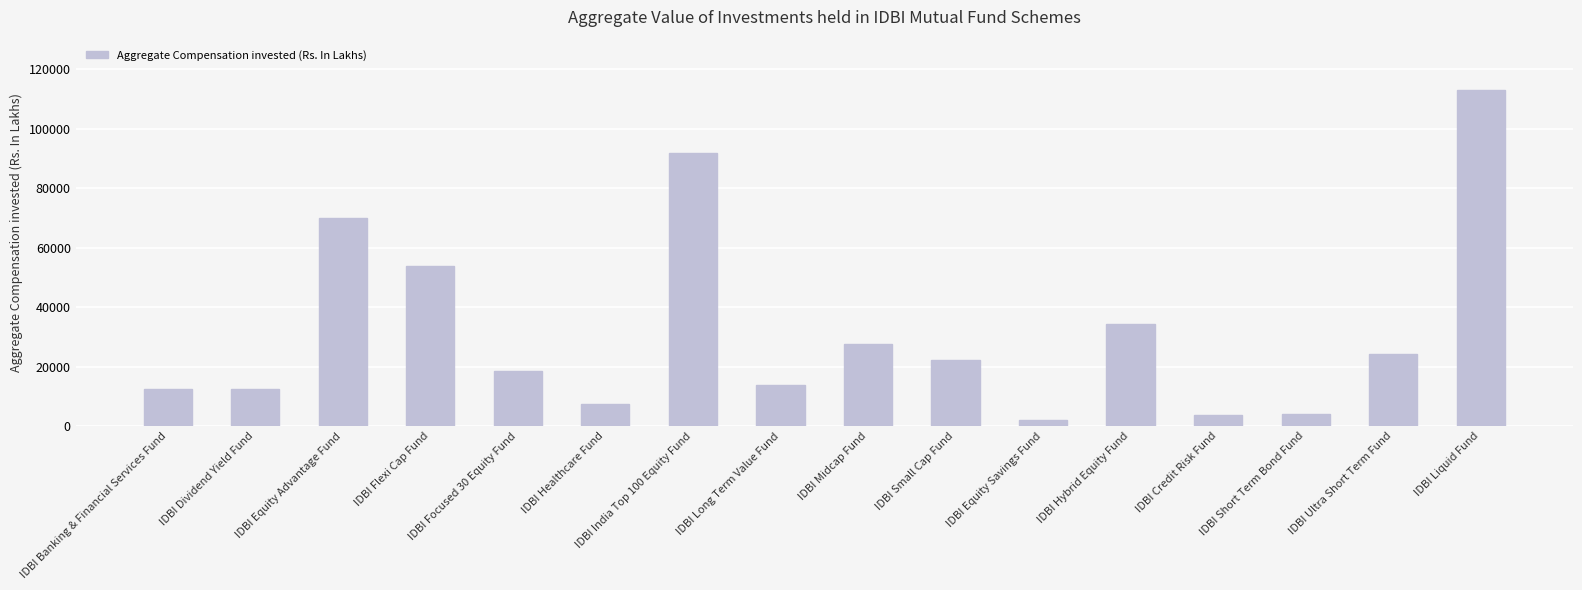

Which category has the highest value across all series?

IDBI Liquid Fund